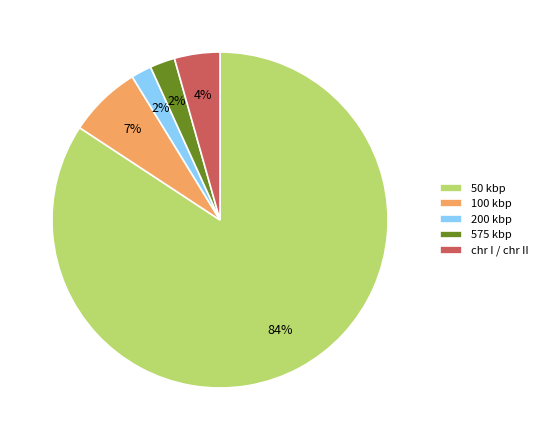

Which has a higher value, 200 kbp or 50 kbp?

50 kbp